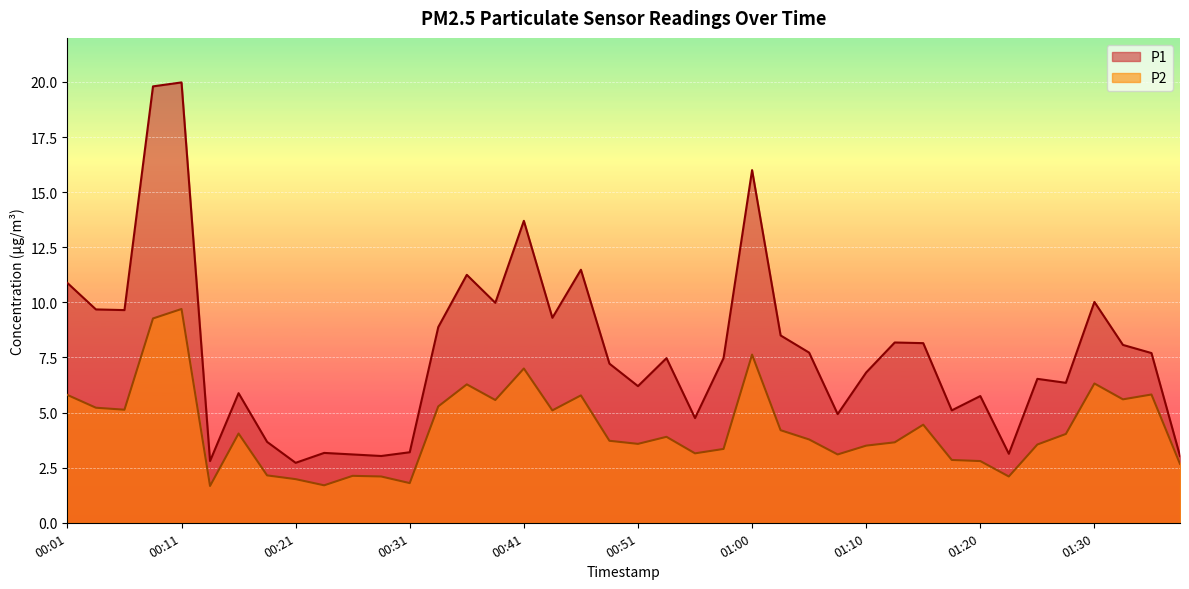

Reading right to left, what are all the values shown in this chart?

P1: 3.0	7.7	8.1	10.0	6.3	6.5	3.1	5.8	5.1	8.2	8.2	6.8	4.9	7.7	8.5	16.0	7.5	4.8	7.5	6.2	7.2	11.5	9.3	13.7	10.0	11.2	8.9	3.2	3.0	3.1	3.2	2.7	3.7	5.9	2.8	20.0	19.8	9.7	9.7	10.9
P2: 2.7	5.8	5.6	6.3	4.0	3.5	2.1	2.8	2.9	4.5	3.6	3.5	3.1	3.8	4.2	7.6	3.4	3.1	3.9	3.6	3.7	5.8	5.1	7.0	5.6	6.3	5.3	1.8	2.1	2.1	1.7	2.0	2.1	4.0	1.7	9.7	9.3	5.1	5.2	5.8